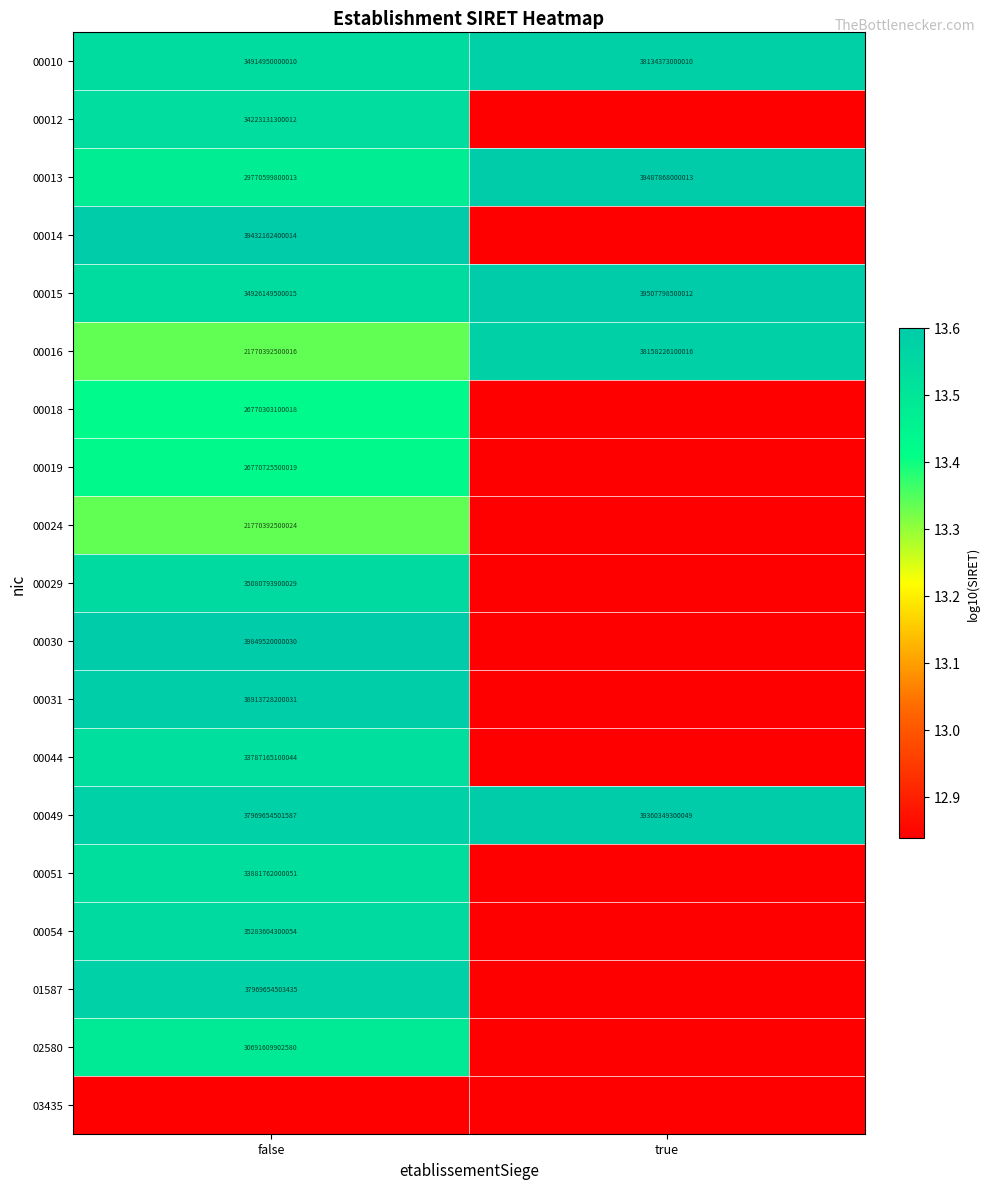

Where is 00010 nearest to the value 36524661500010?

false